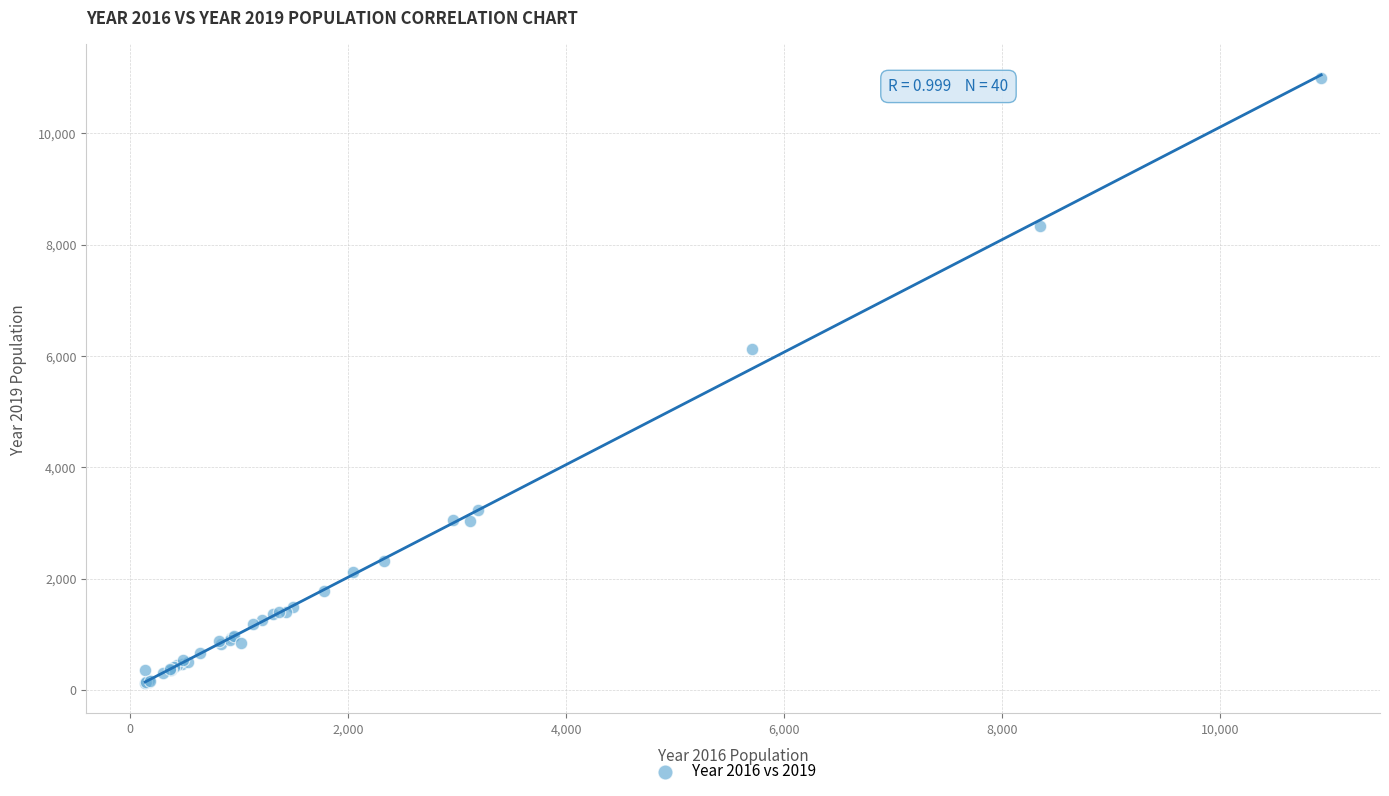

What Y value in the scatter plot is closest to 5559?

6129